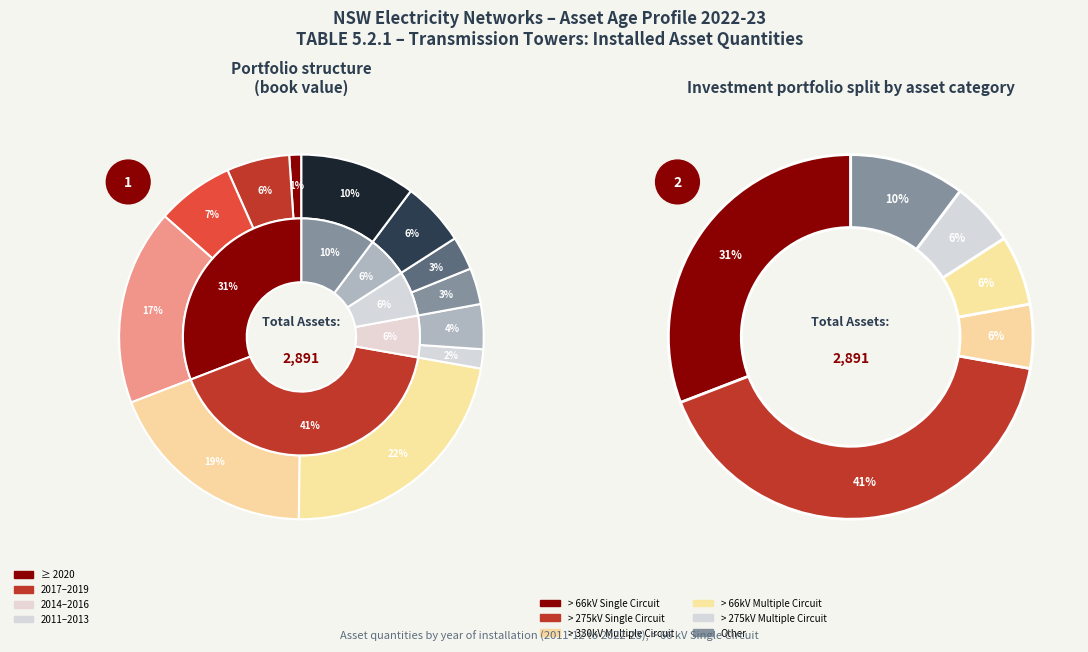

Is there a majority slice in this chart?

No